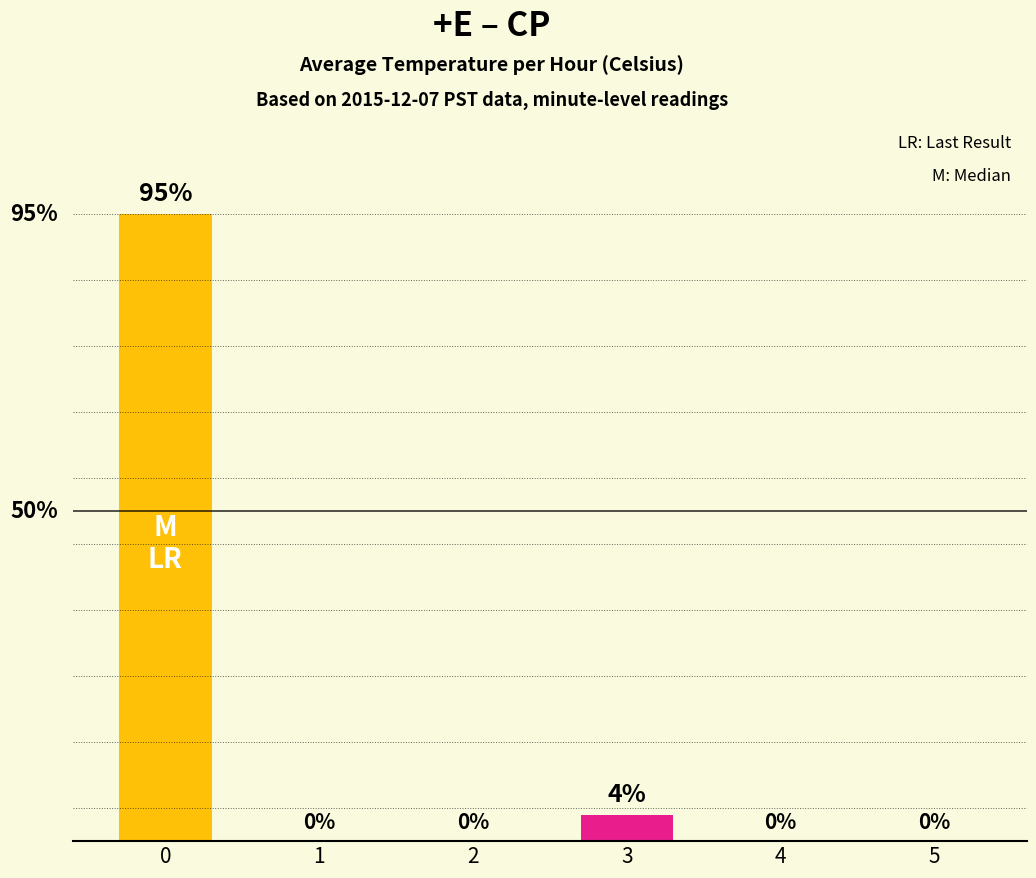

True or false: the data shows 0 at 1.

True